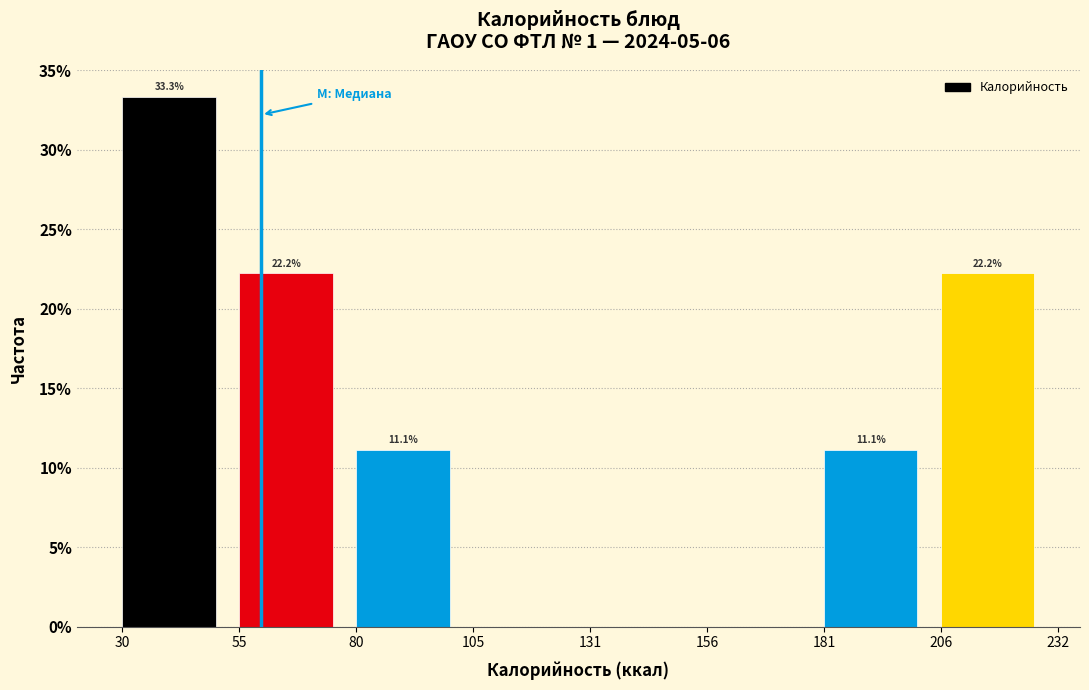

Over which range of the x-axis is the bar tallest?

30 to 55